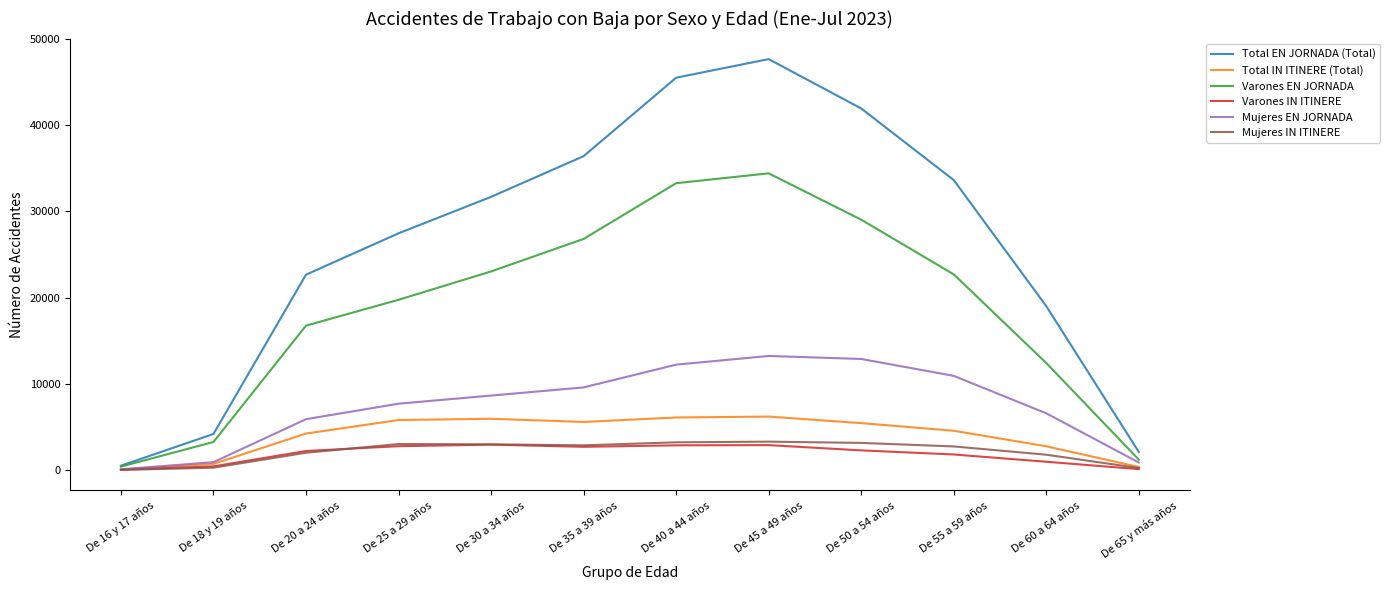

Which series has the largest total across all categories?

Total EN JORNADA (Total)